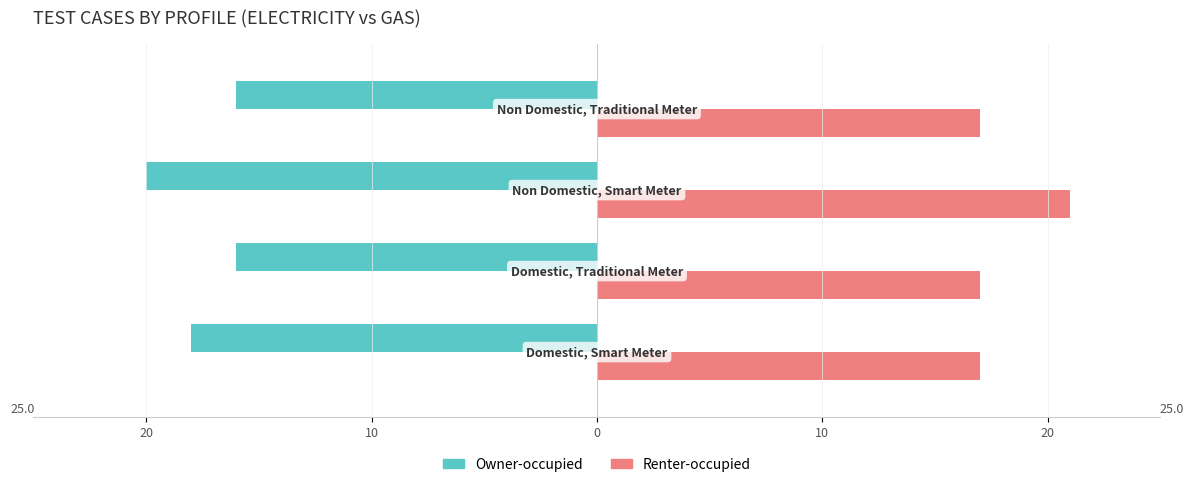

What is the highest value of the Renter-occupied series?

21